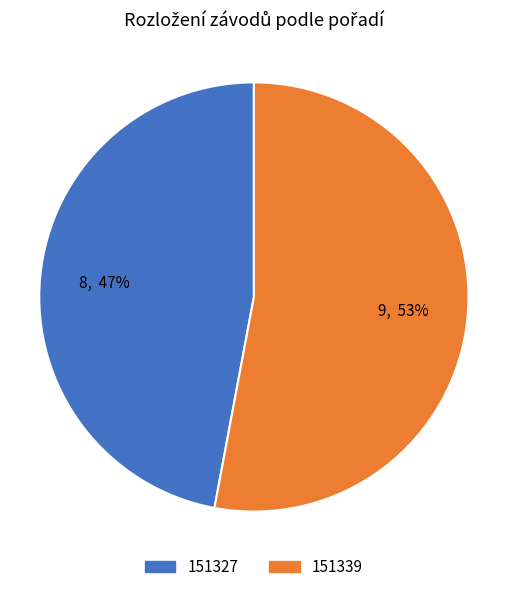

To the nearest percent, what percentage of the pie is 151327?

47%